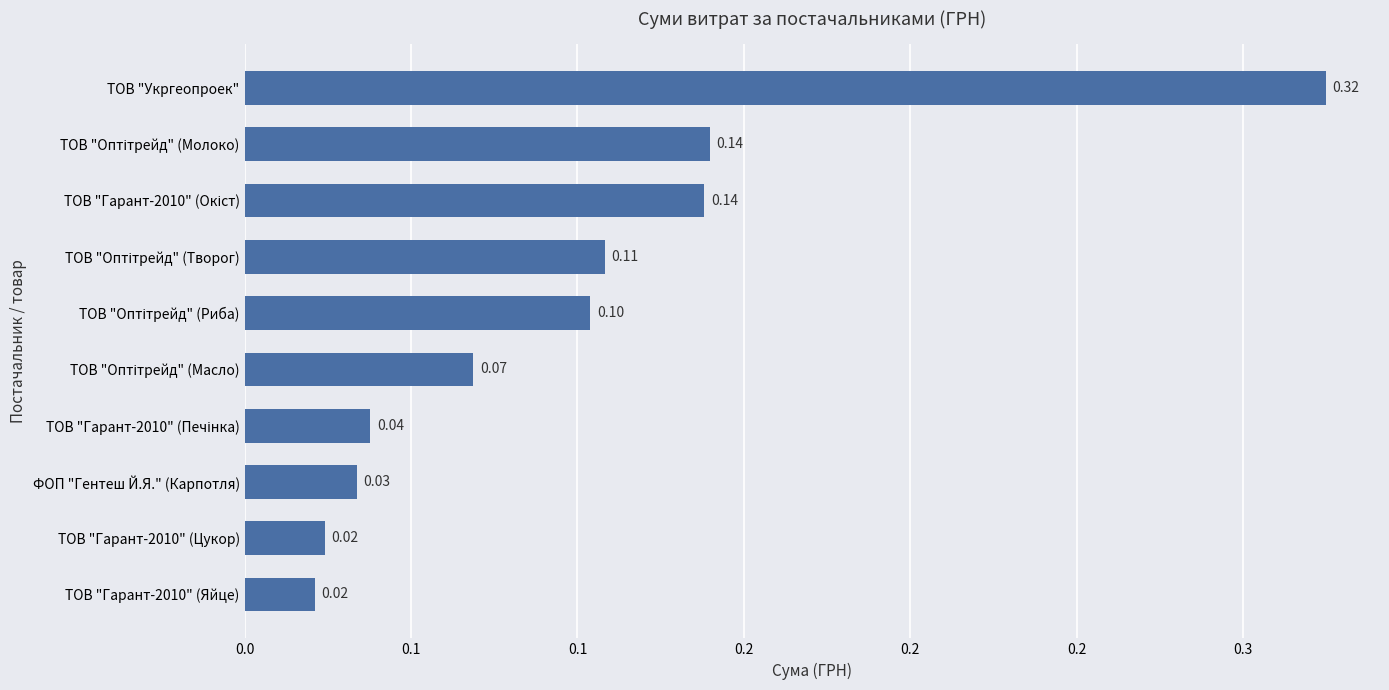

Are the bars horizontal?

Yes